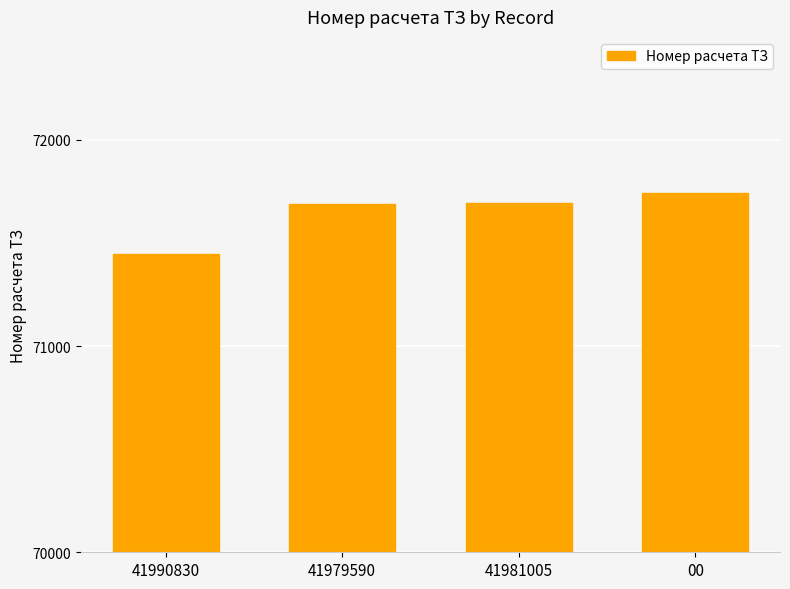

What value does the data have at 00?

71745